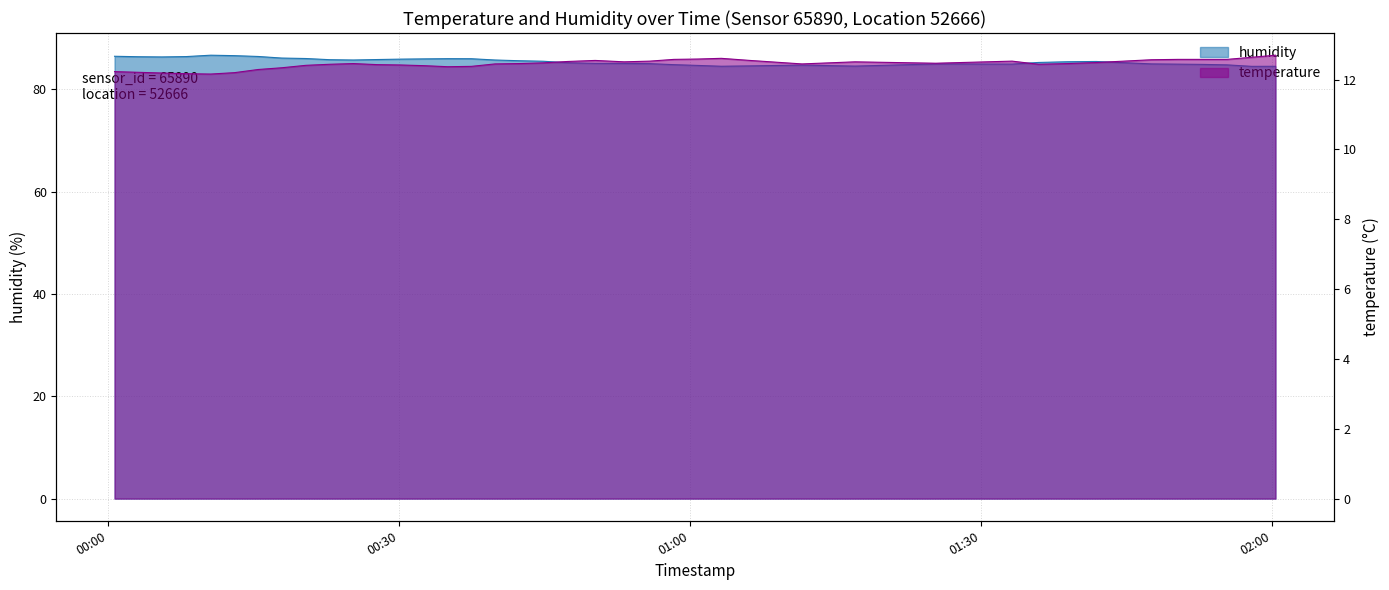

List the series in order of their overall mean, lowest first.

temperature, humidity